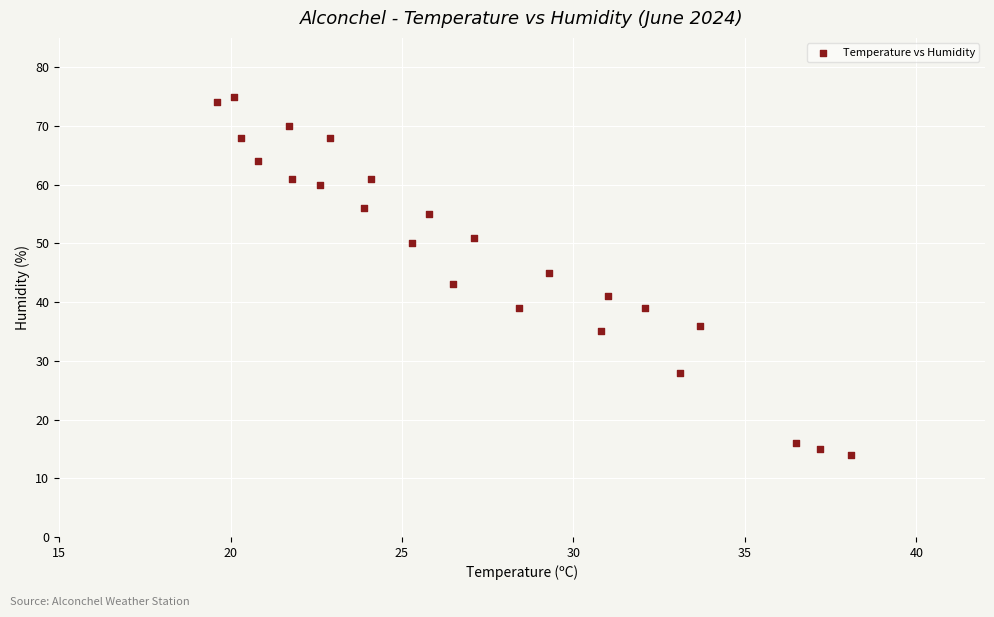

What is the range of Y values (max minus min)?

61